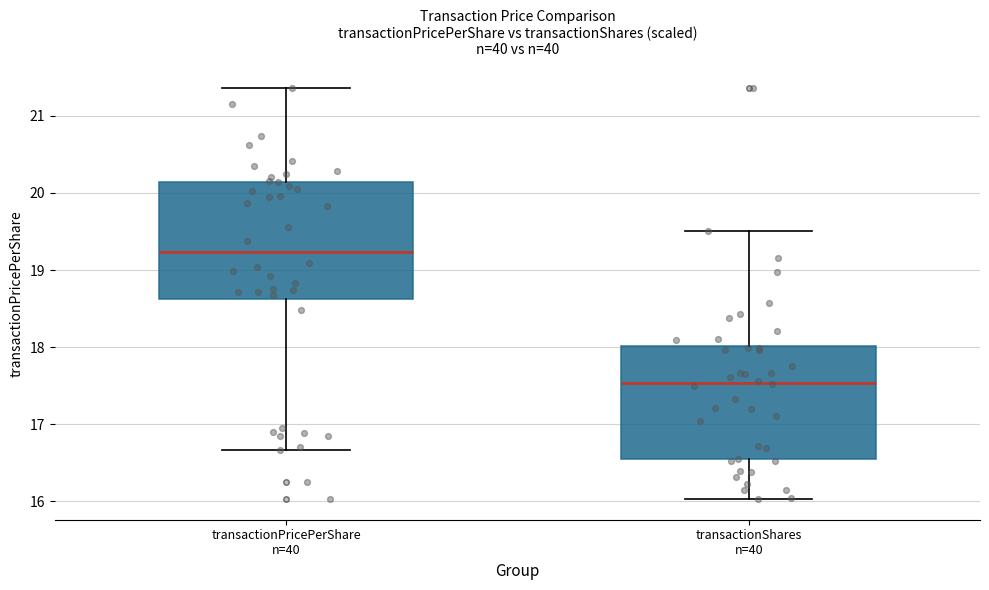

Where does the median line of the box for transactionShares n=40 sit on the y-axis? The values are not printed on the chart, so give them approximately, as read against the axis.

17.5